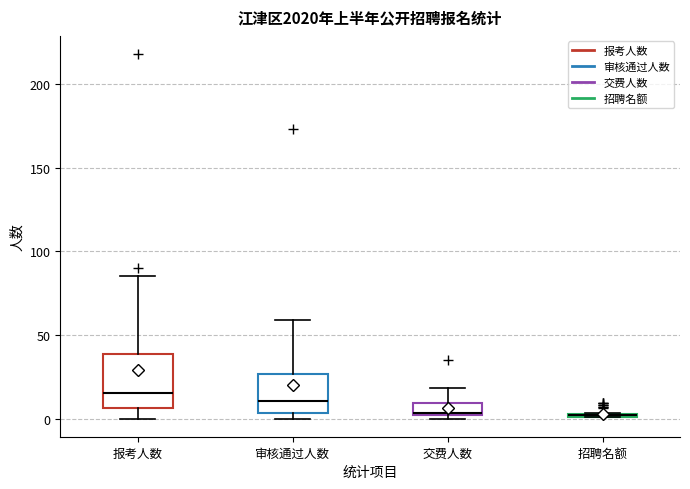

Comparing the boxes themselves (not the whiskers), which one is the tallest?

报考人数